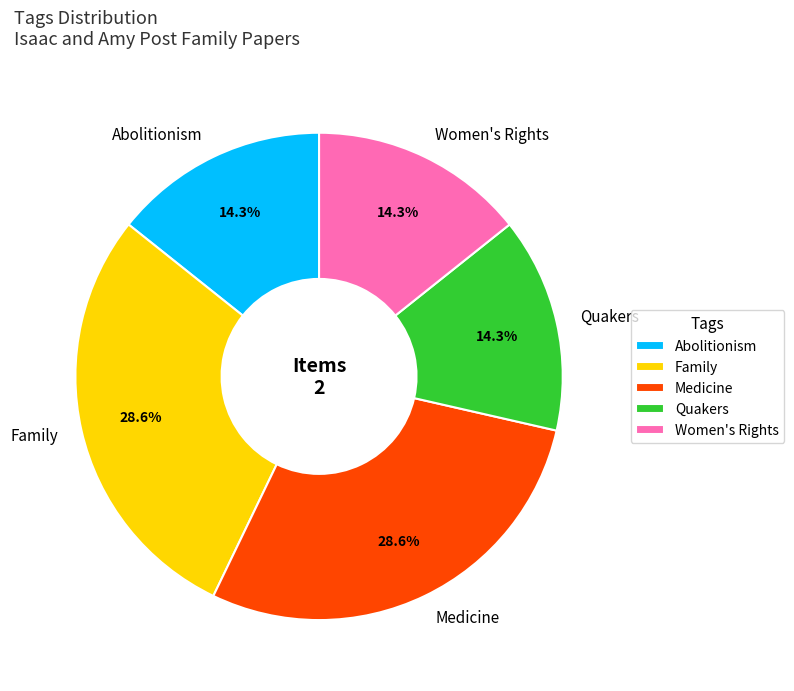

Count the number of slices in the pie.

5